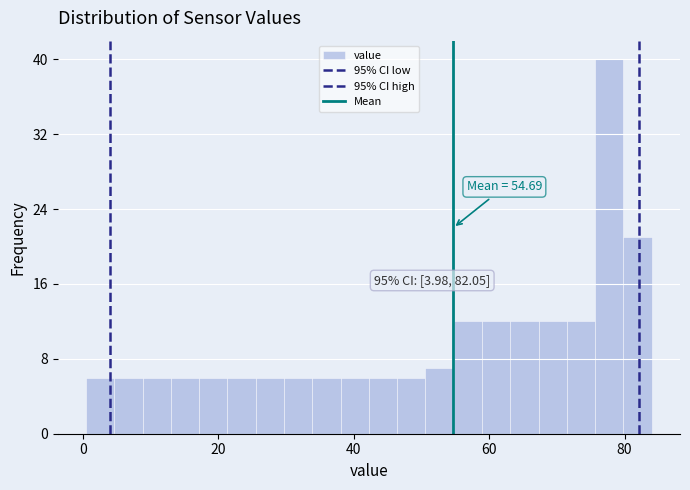

Around what value on the x-axis is the tallest bar? Give the approximate position of its centre, as read against the axis.

78